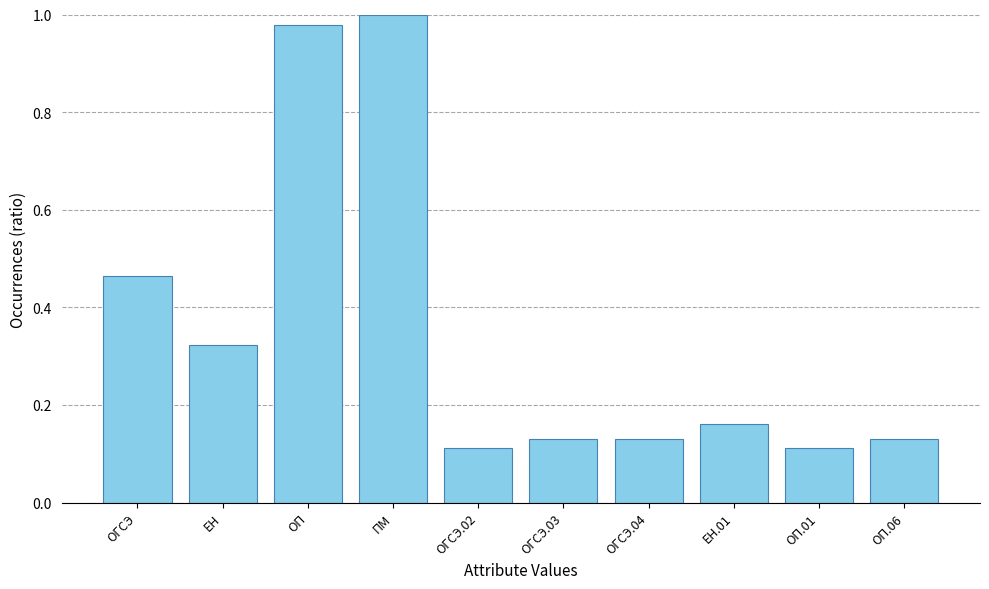

How many series are shown in this chart?

1